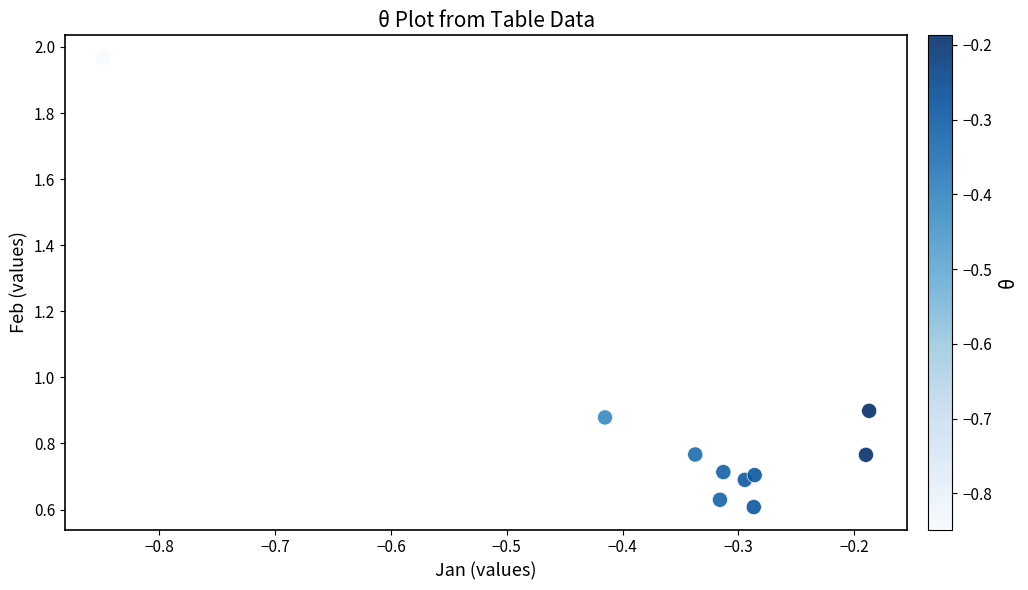

What is the range of Y values (max minus min)?

1.4